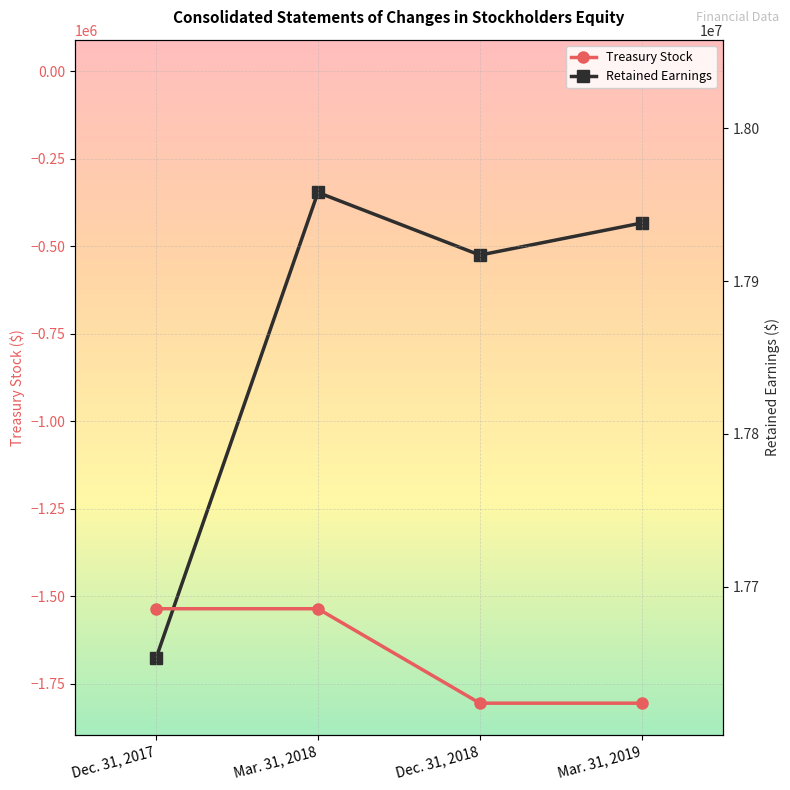

Reading left to right, extract all data points from this chart.

Treasury Stock: -1536000	-1536000	-1806000	-1806000
Retained Earnings: 17653000	17958000	17917000	17938000